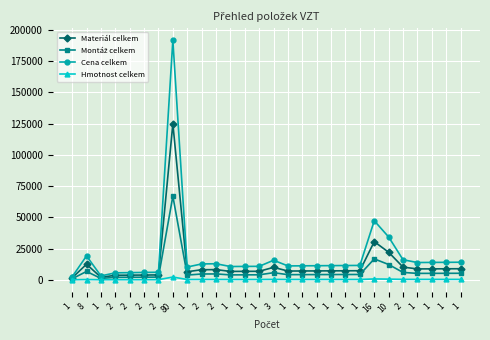

How many categories are shown in the chart?

28